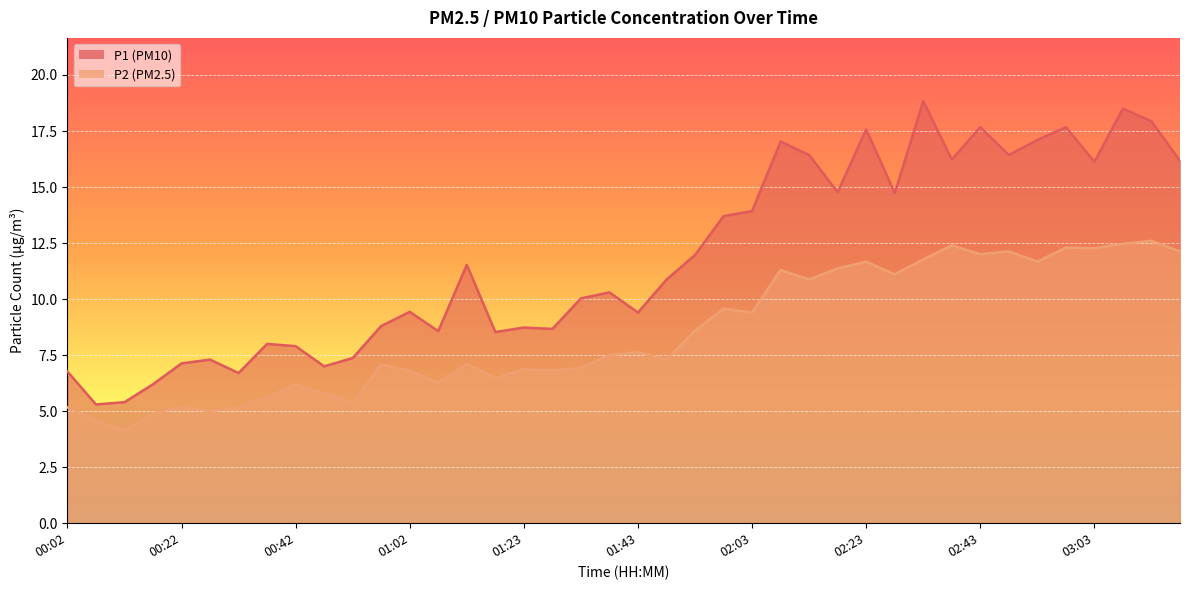

List the labels in order of P2 value, largest first.

03:13, 03:08, 02:38, 02:58, 03:03, 02:48, 03:19, 02:43, 02:33, 02:23, 02:53, 02:18, 02:08, 02:28, 02:13, 01:58, 02:03, 01:53, 01:43, 01:38, 01:48, 01:13, 00:57, 01:33, 01:23, 01:02, 01:28, 01:18, 01:07, 00:42, 00:47, 00:37, 00:52, 00:22, 00:02, 00:32, 00:27, 00:17, 00:07, 00:12